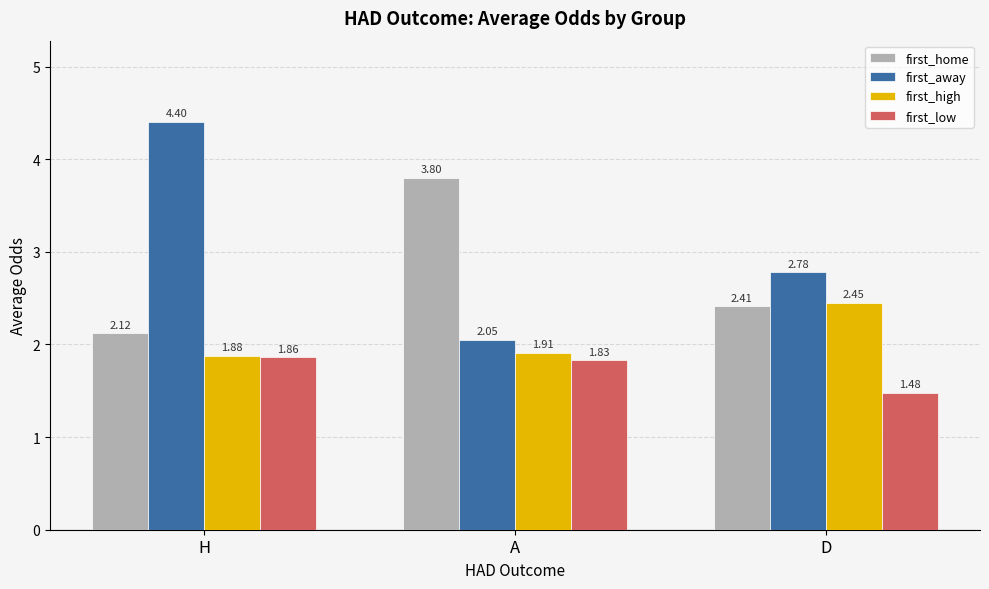

Which series changed the most between A and D?

first_home